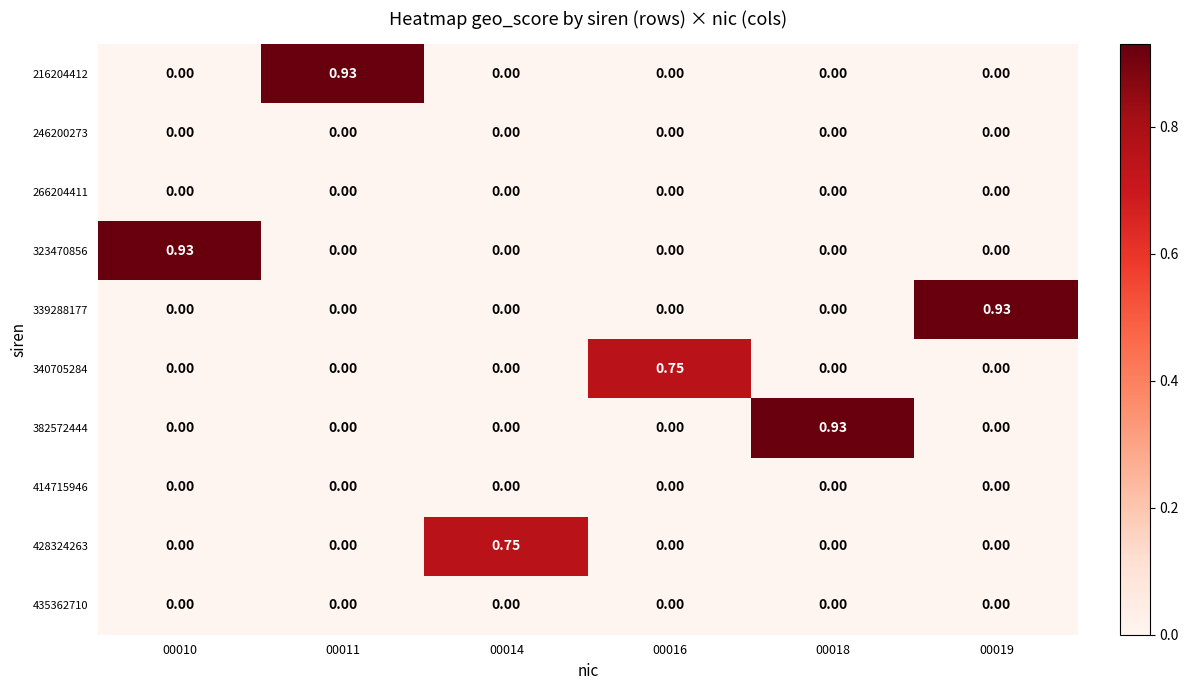

Rank the series by their maximum value, from highest to lowest.

216204412, 323470856, 339288177, 382572444, 340705284, 428324263, 246200273, 266204411, 414715946, 435362710